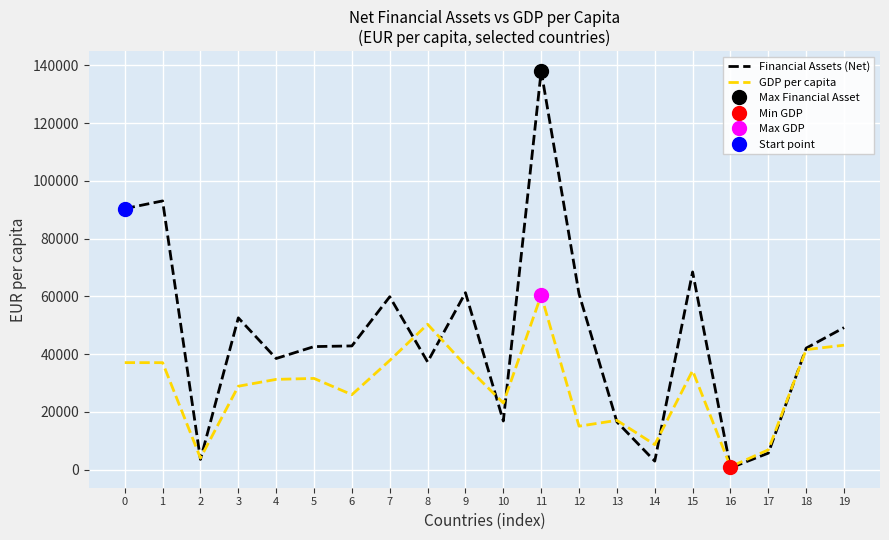

At which label does GDP per capita reach its minimum?

16